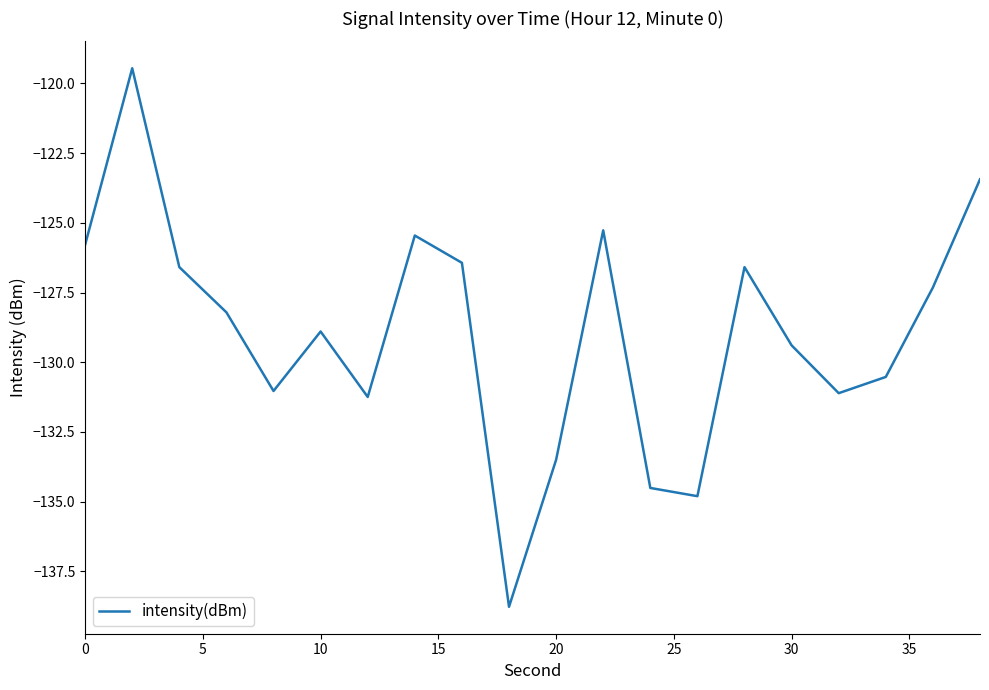

What is the smallest value displayed?

-138.8